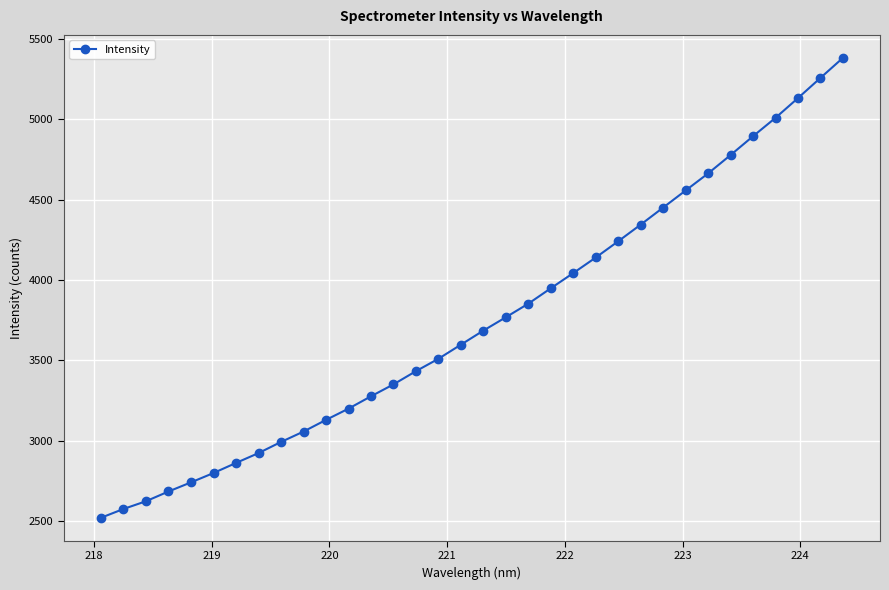

What is the maximum value shown in the chart?

5382.1